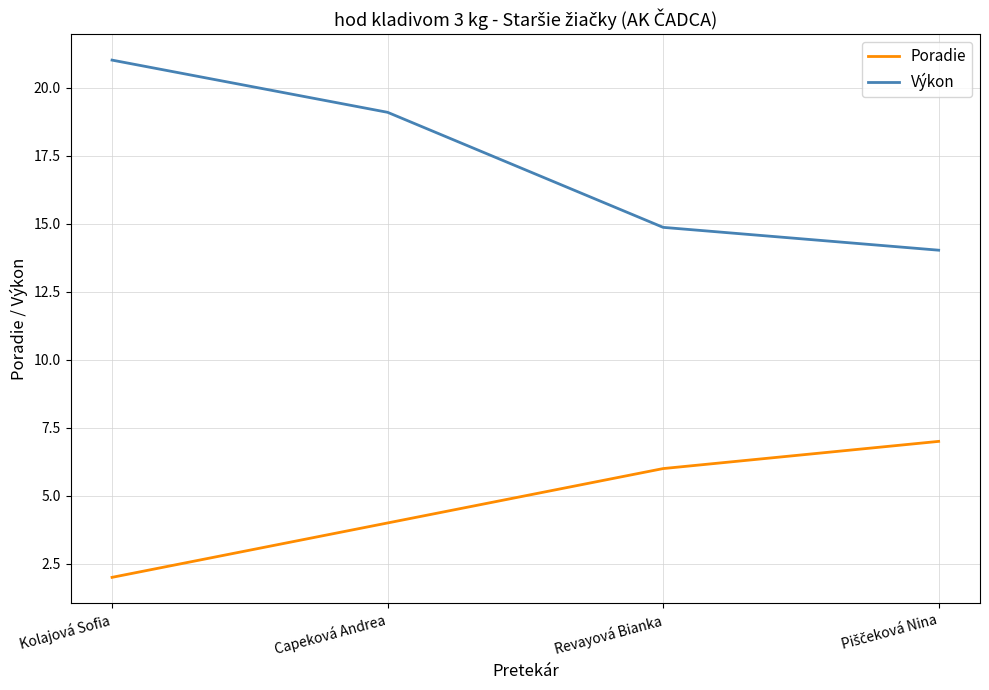

The Výkon series shows 5.3 at Revayová Bianka. True or false?

False